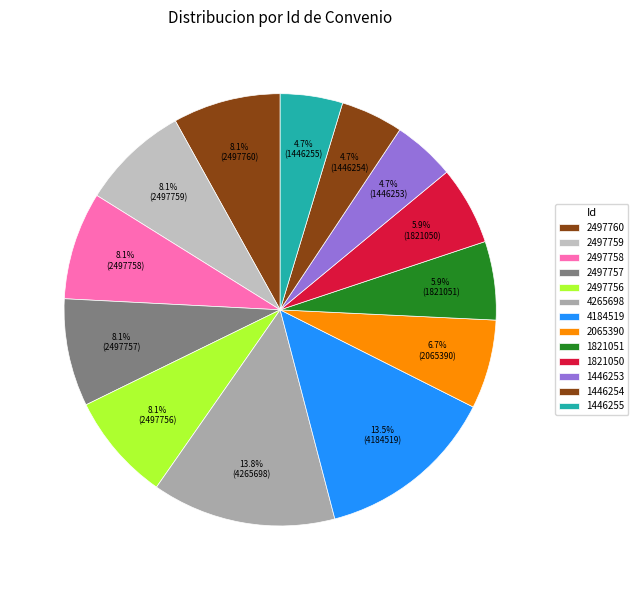

How many slices are in this pie chart?

13